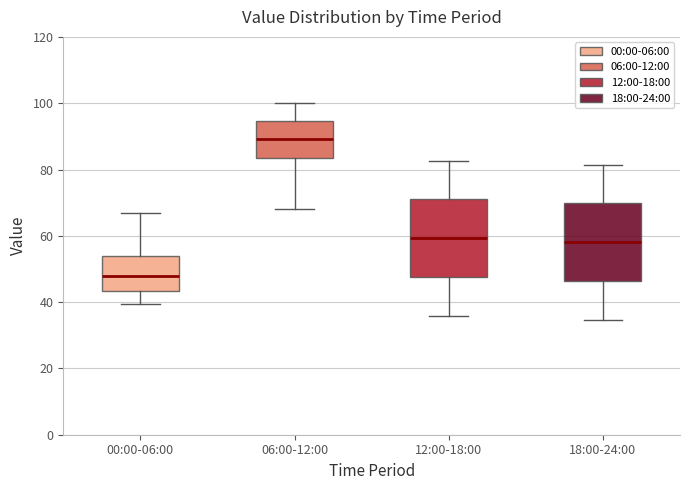

Where does the upper whisker of the box for 18:00-24:00 end on the y-axis? The values are not printed on the chart, so give them approximately, as read against the axis.

82